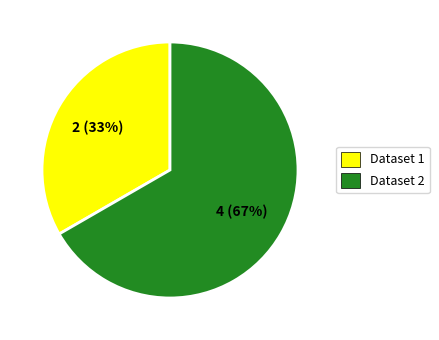

Does any single category account for the majority?

Yes